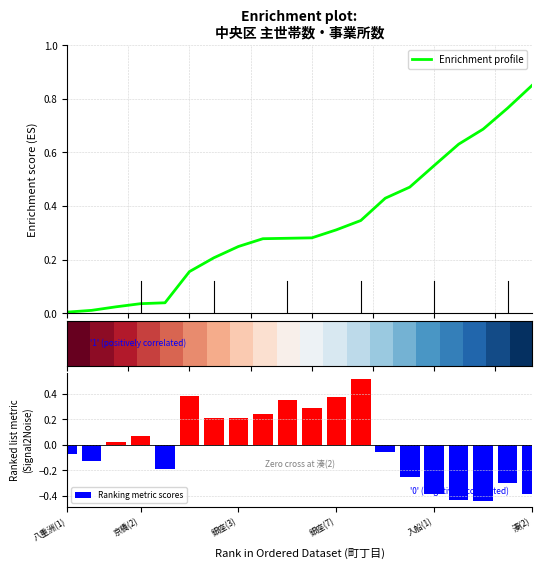

How many values in Ranking metric scores are above zero?

10